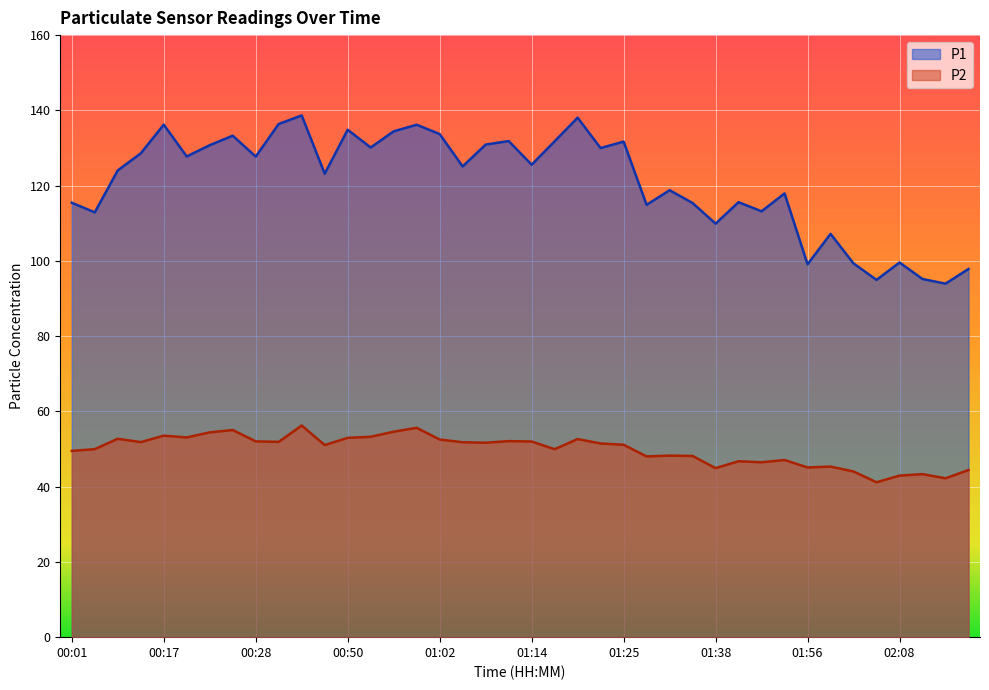

What is the highest value of the P2 series?

56.2